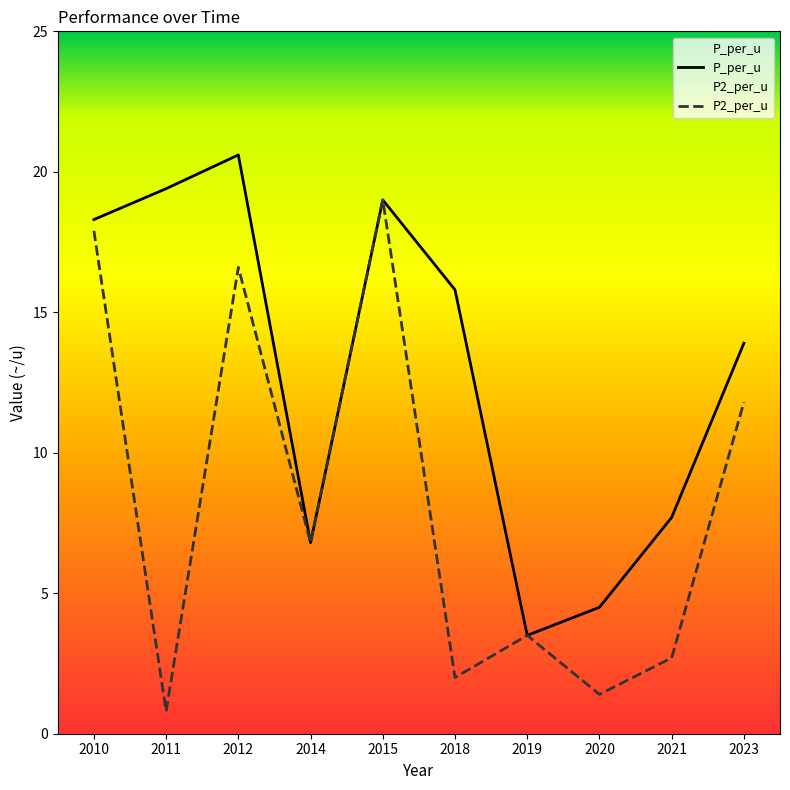

Is it true that P_per_u equals 18.3 at 2010?

True